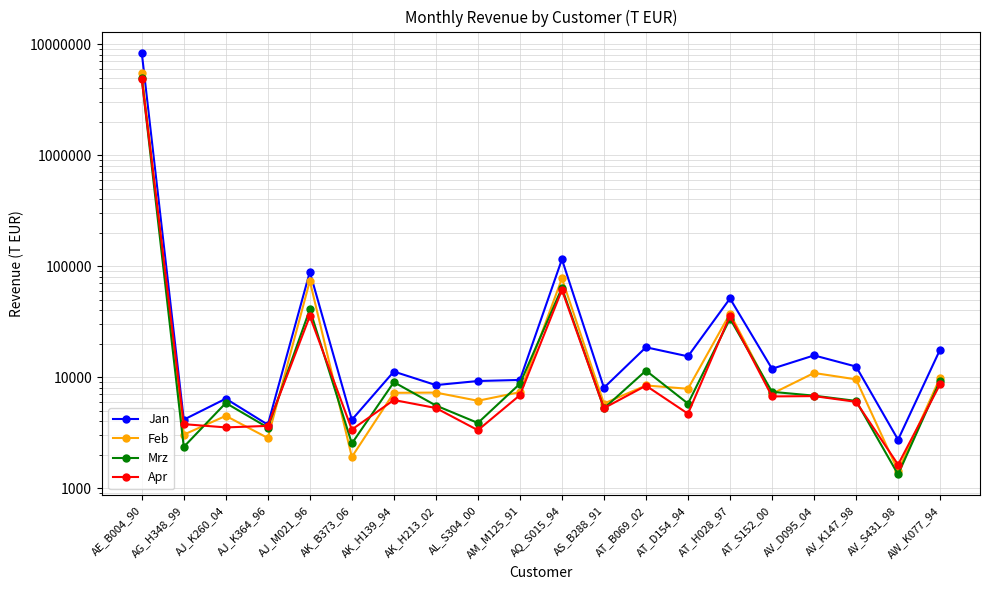

At which label does Feb first exceed 7317?

AE_B004_90